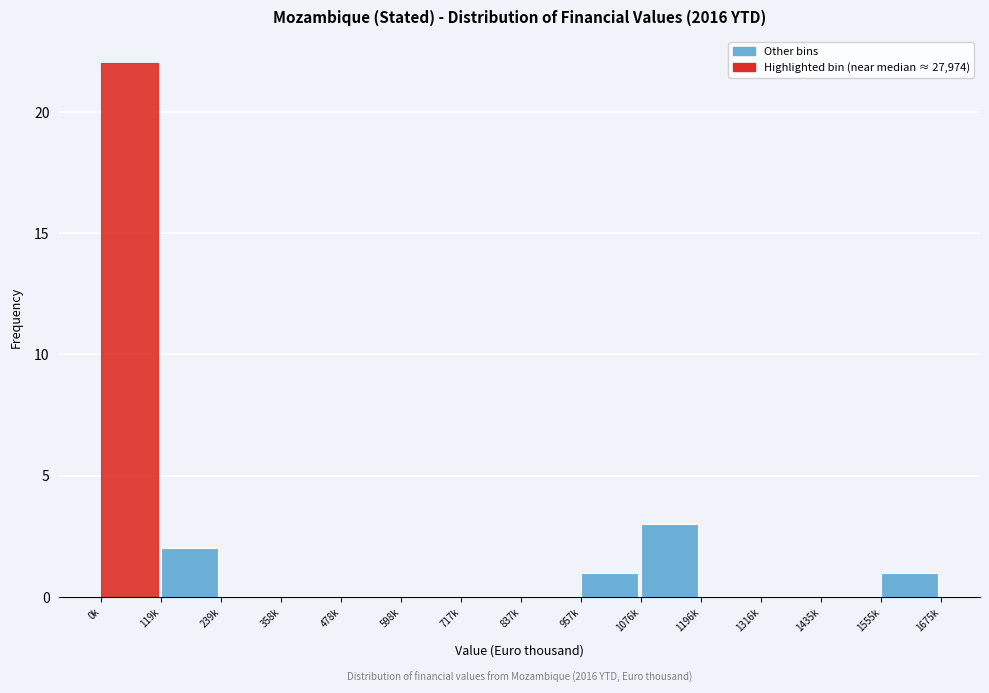

Reading right to left, extract all data points from this chart.

1555k=1	1435k=0	1316k=0	1196k=0	1076k=3	957k=1	837k=0	717k=0	598k=0	478k=0	358k=0	239k=0	119k=2	0k=22